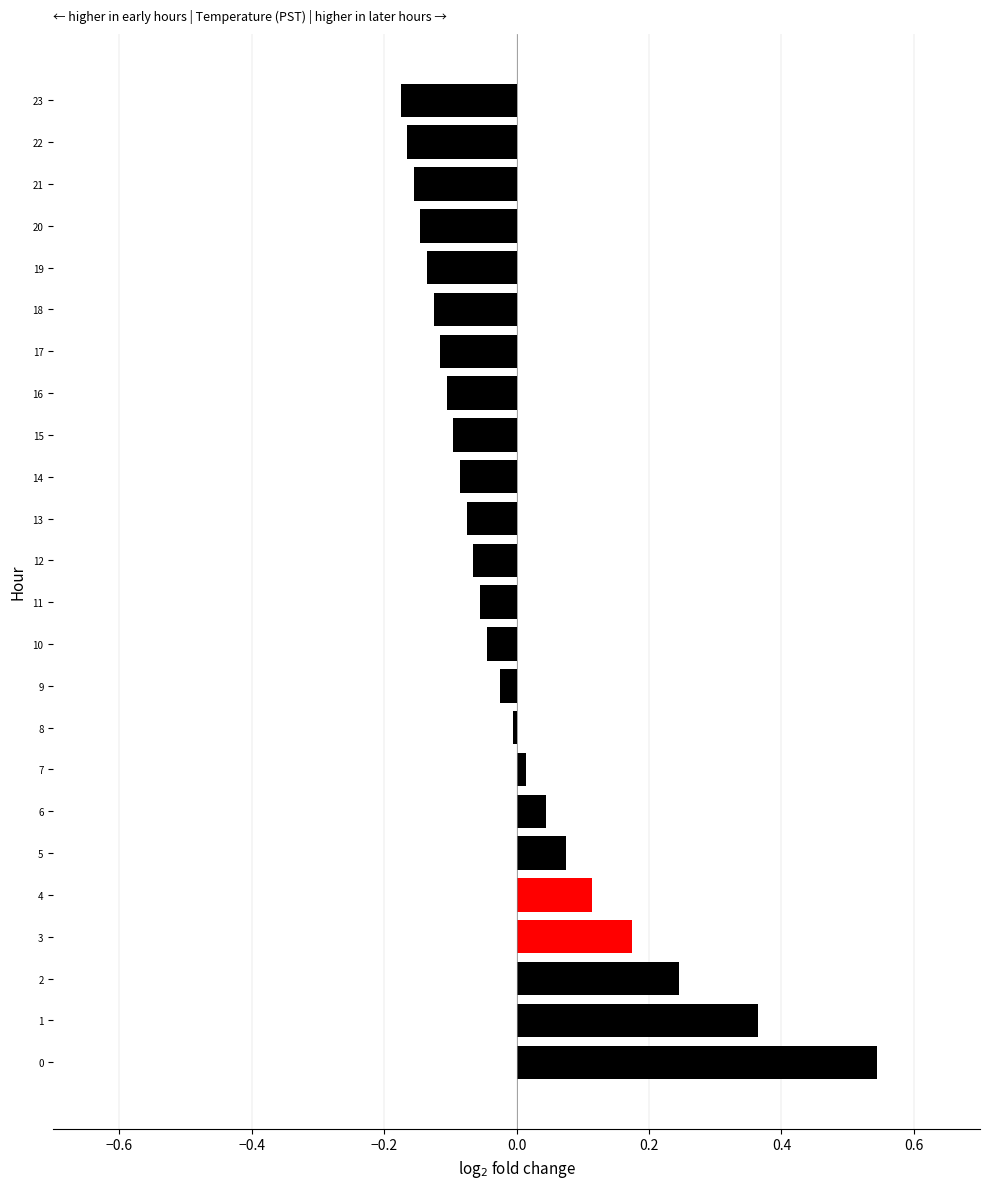

Is it true that the value at 8 is -0.0?

True